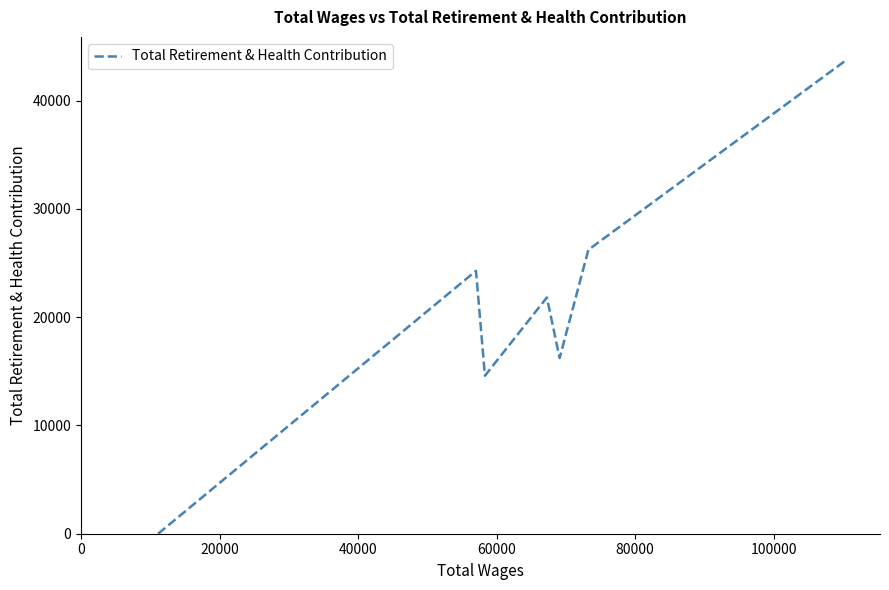

Reading left to right, list all the values displayed in this chart.

0	24270	14589	21813	16221	26217	43691